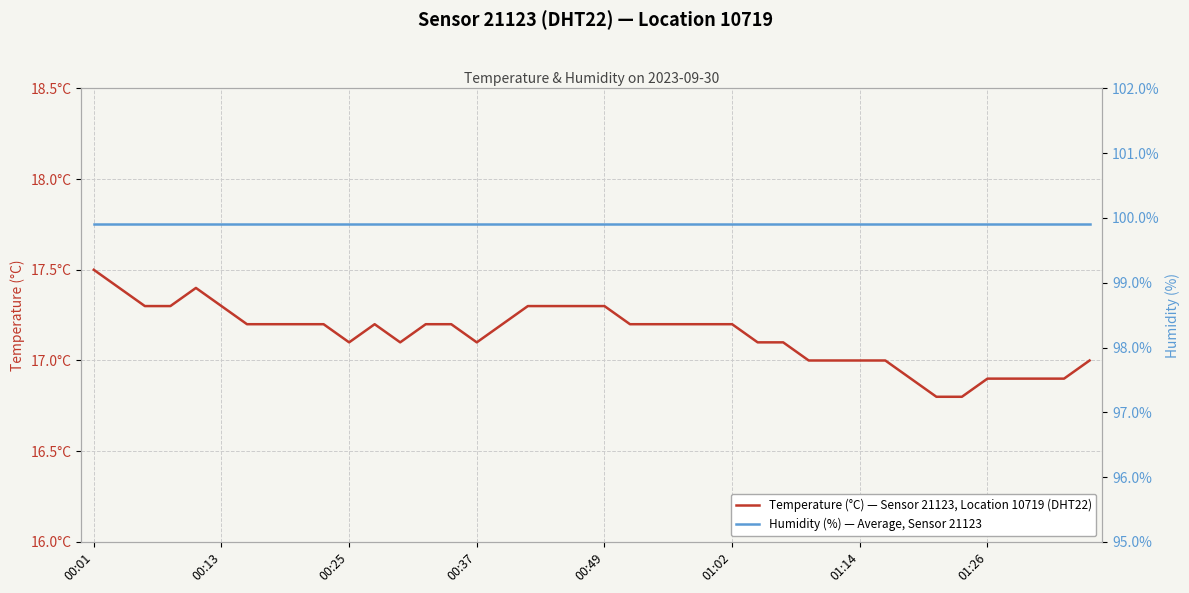

Reading right to left, list all the values displayed in this chart.

Temperature (°C) — Sensor 21123, Location 10719 (DHT22): 17.0	16.9	16.9	16.9	16.9	16.8	16.8	16.9	17.0	17.0	17.0	17.0	17.1	17.1	17.2	17.2	17.2	17.2	17.2	17.3	17.3	17.3	17.3	17.2	17.1	17.2	17.2	17.1	17.2	17.1	17.2	17.2	17.2	17.2	17.3	17.4	17.3	17.3	17.4	17.5
Humidity (%) — Average, Sensor 21123: 99.9	99.9	99.9	99.9	99.9	99.9	99.9	99.9	99.9	99.9	99.9	99.9	99.9	99.9	99.9	99.9	99.9	99.9	99.9	99.9	99.9	99.9	99.9	99.9	99.9	99.9	99.9	99.9	99.9	99.9	99.9	99.9	99.9	99.9	99.9	99.9	99.9	99.9	99.9	99.9